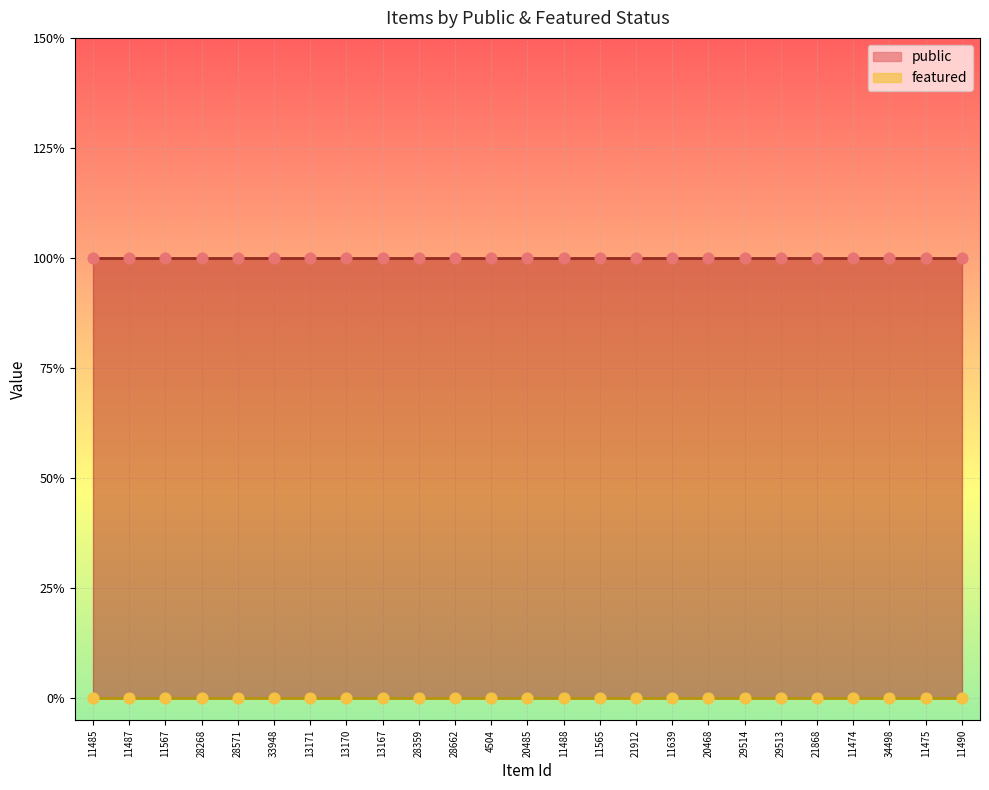

At which category is the sum across all series the highest?

11485